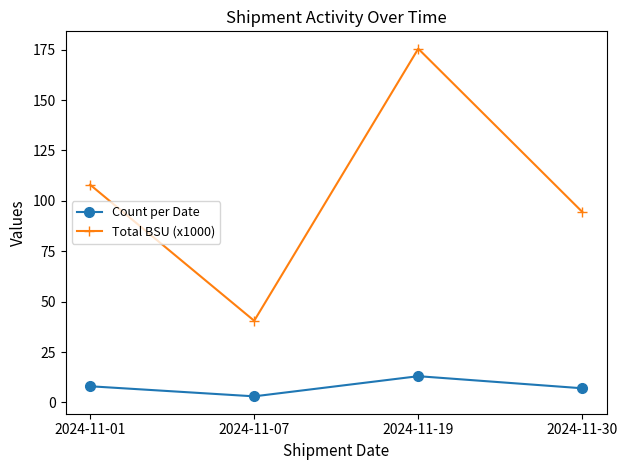

Count the number of data series in this chart.

2